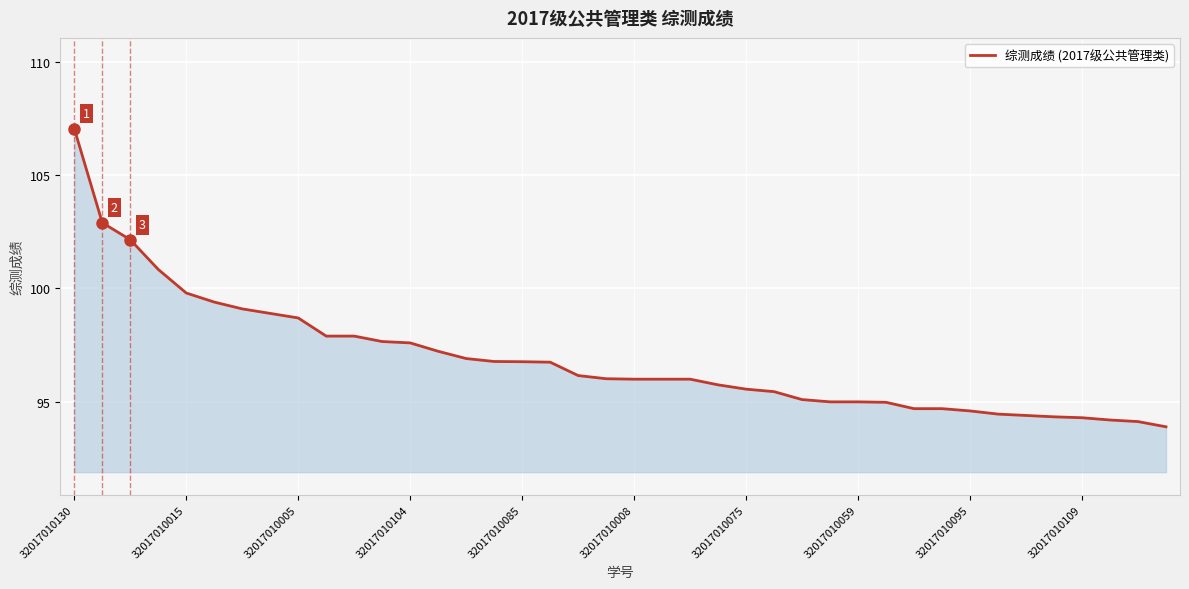

What is the minimum value shown in the chart?

93.9